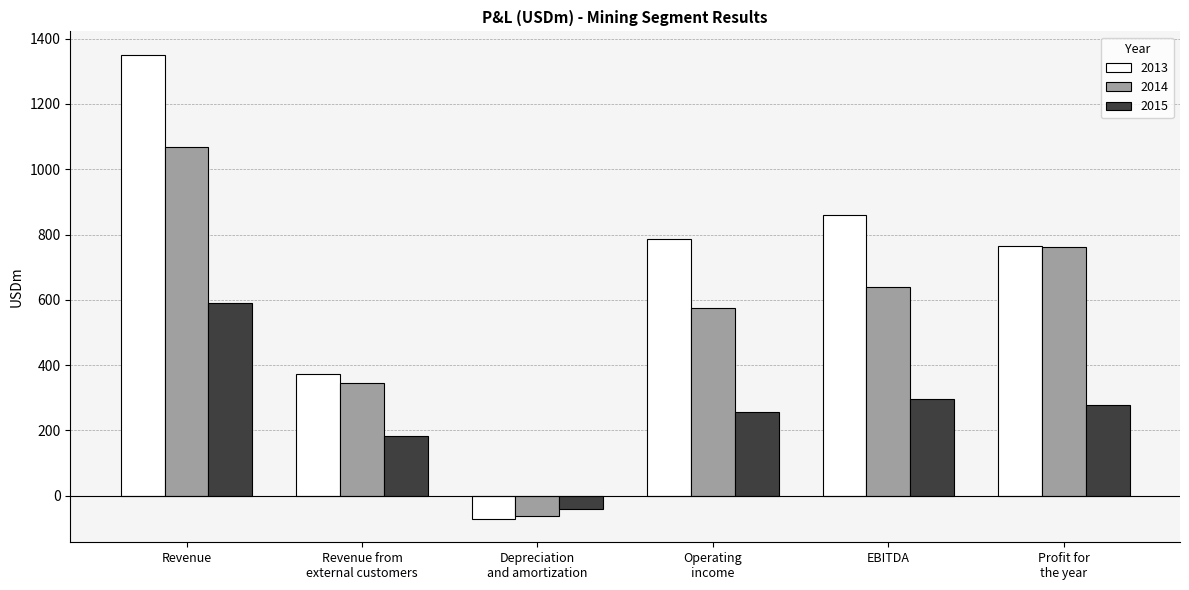

True or false: 2015 has a value of 62.5 at Operating
income.

False